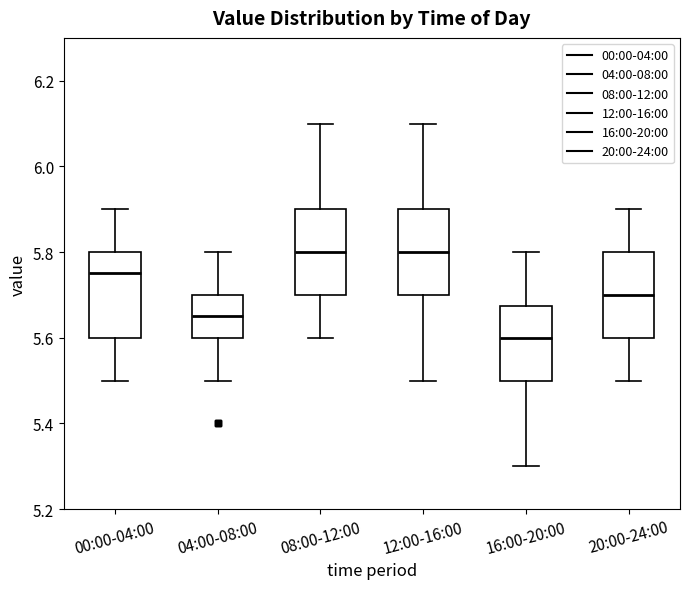

Reading left to right, read every box against the y-axis: the position of its median line, the range the box covers, and the ends of its whiskers. The values are not printed on the chart, so give them approximately, as read against the axis.

00:00-04:00: median 5.76, box 5.60 to 5.80, whiskers 5.50 to 5.90
04:00-08:00: median 5.66, box 5.60 to 5.70, whiskers 5.50 to 5.80
08:00-12:00: median 5.80, box 5.70 to 5.90, whiskers 5.60 to 6.10
12:00-16:00: median 5.80, box 5.70 to 5.90, whiskers 5.50 to 6.10
16:00-20:00: median 5.60, box 5.50 to 5.68, whiskers 5.30 to 5.80
20:00-24:00: median 5.70, box 5.60 to 5.80, whiskers 5.50 to 5.90